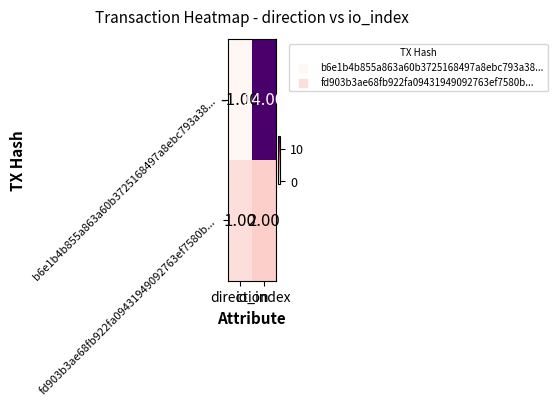

Which series has the largest range (max minus min)?

b6e1b4b855a863a60b3725168497a8ebc793a38...